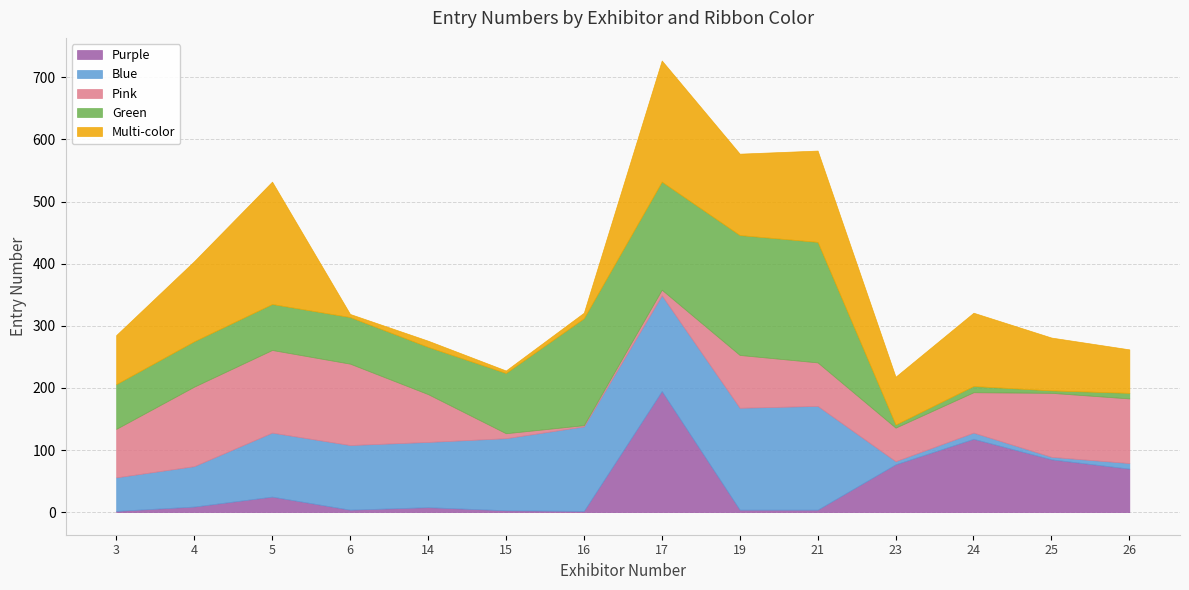

List the series in order of their peak value, lowest first.

Pink, Blue, Green, Purple, Multi-color